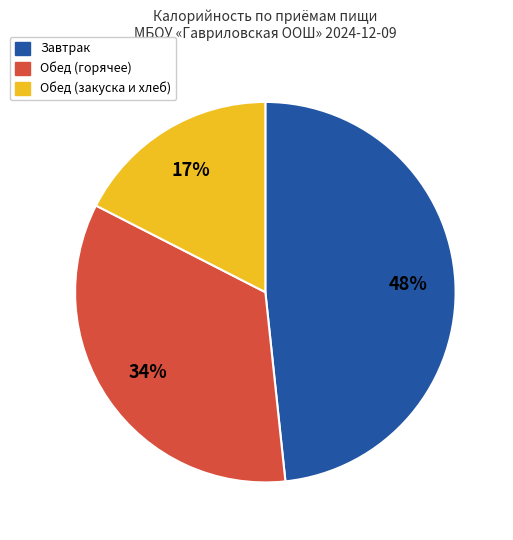

To the nearest percent, what is the average slice percentage?

33%